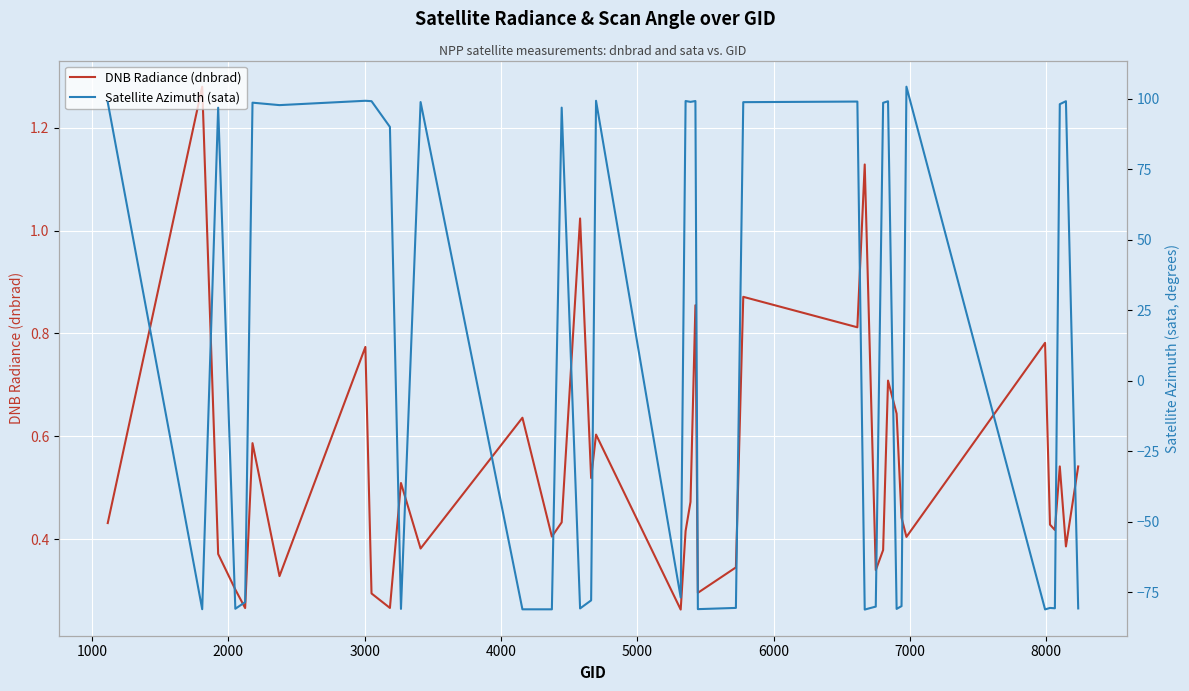

What is the difference between the maximum and second lowest values in the Satellite Azimuth (sata) series?

185.4